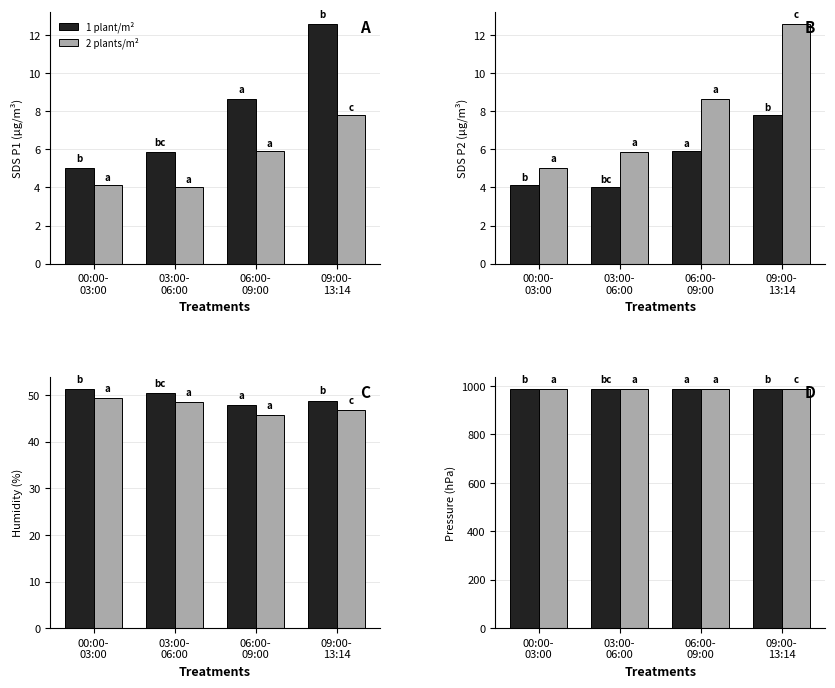

Which series has the largest total across all categories?

1 plant/m²